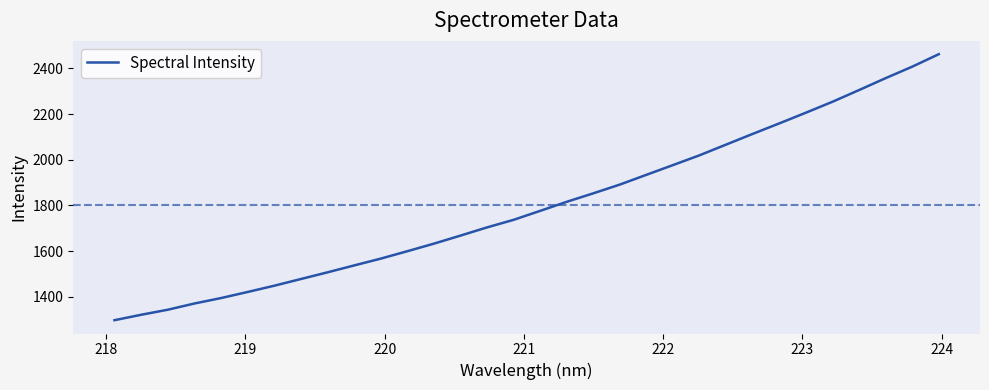

What is the difference between the maximum and minimum values?

1164.6